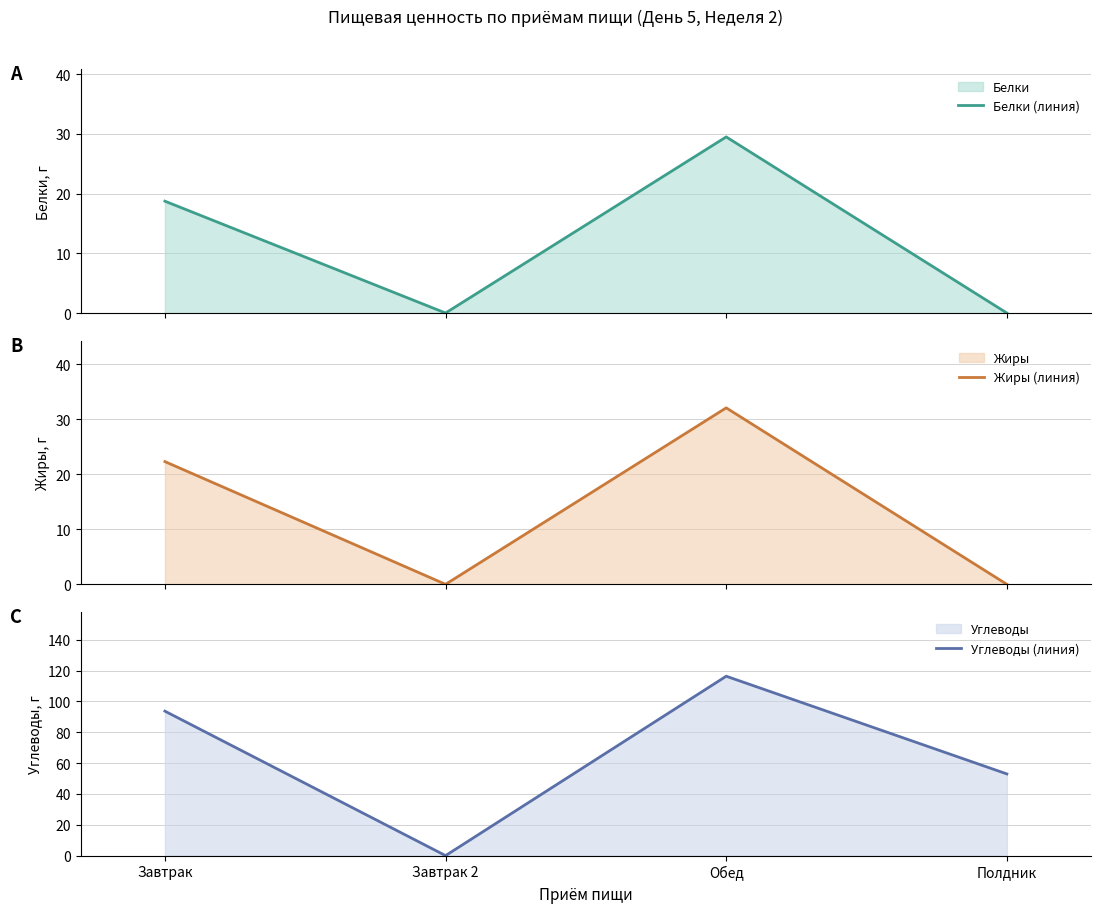

How many data points in Углеводы (линия) are above 93?

2